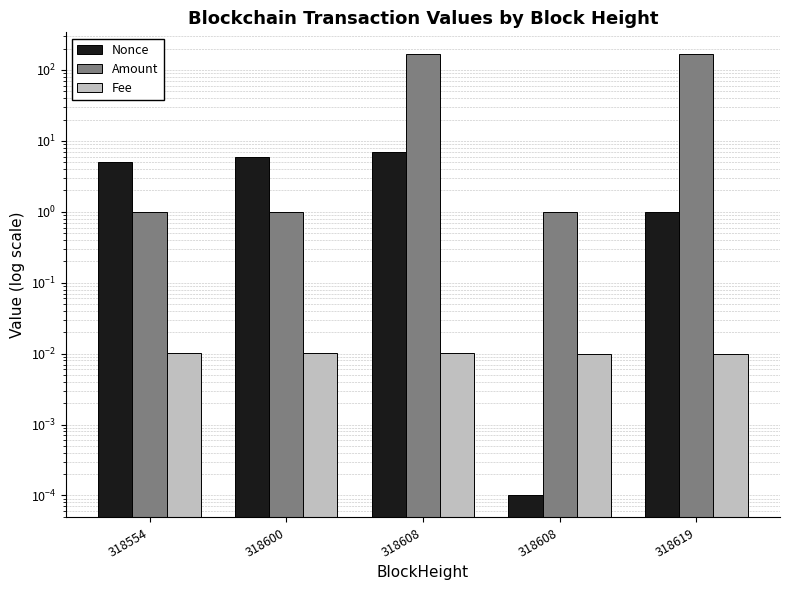

How many groups of bars are there?

5